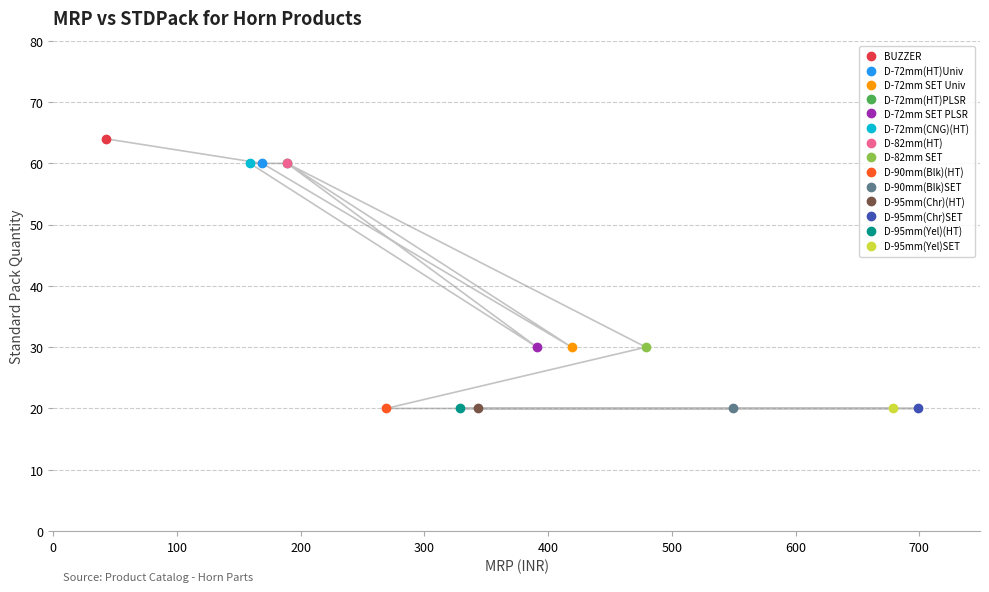

What is the difference between the second highest and second lowest values?

40